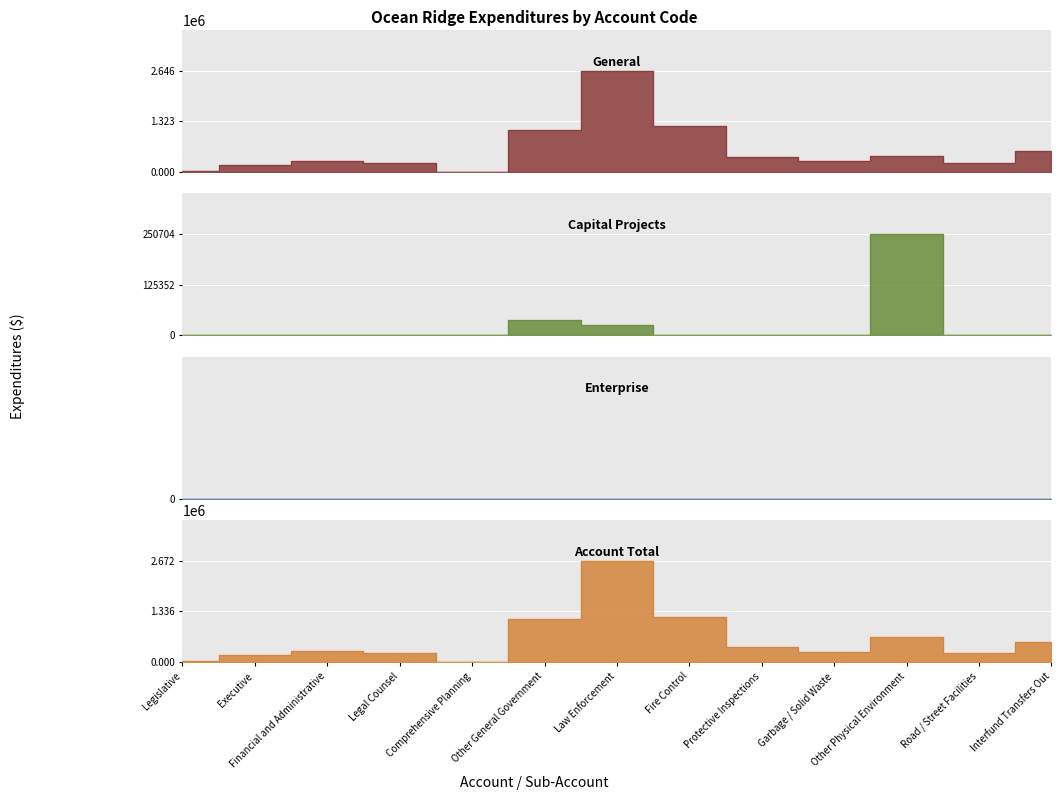

True or false: Account Total and Capital Projects cross at least once.

False